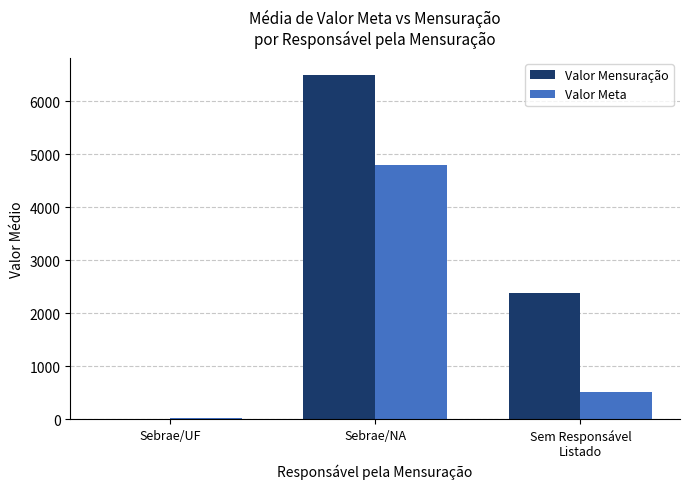

What is the sum of all Valor Mensuração values?

8873.4